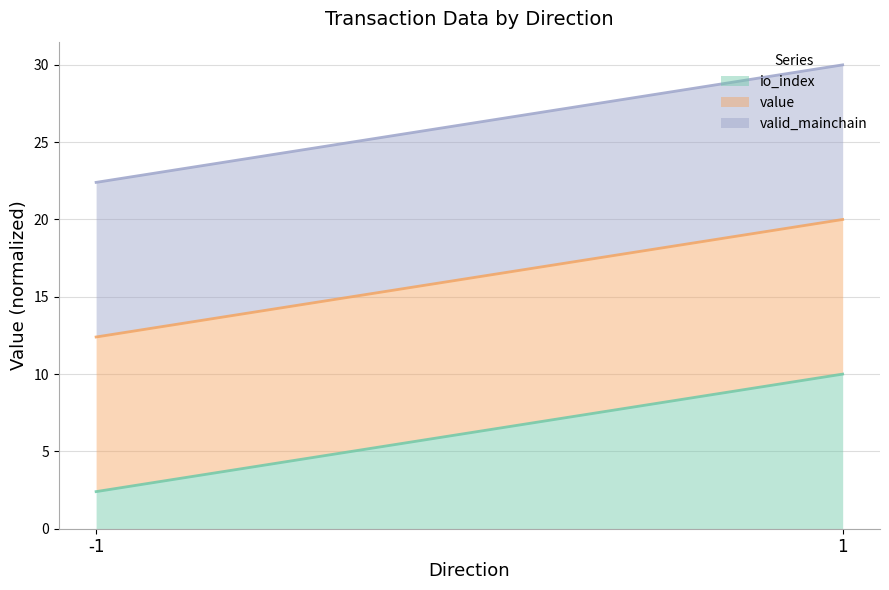

The io_index (line) series shows 2.4 at -1. True or false?

True